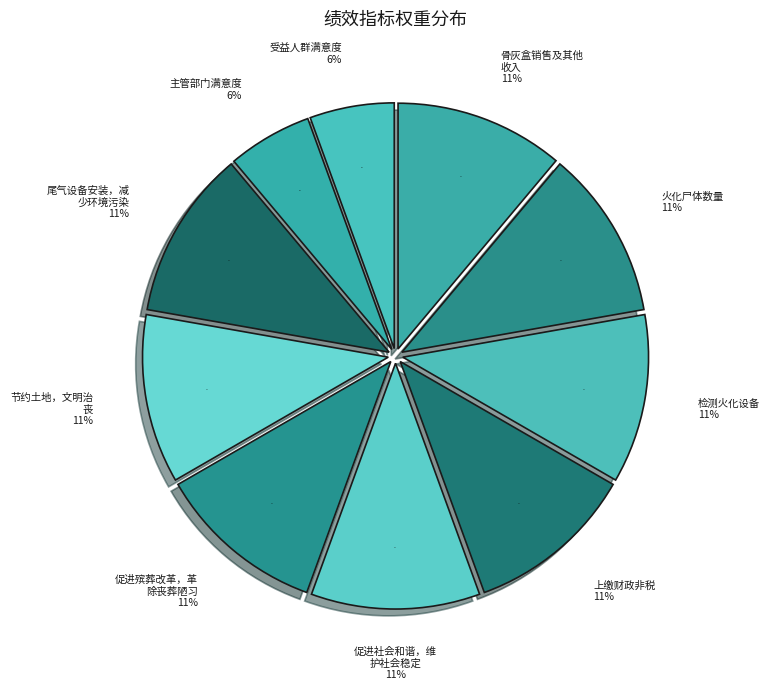

To the nearest percent, what is the average slice percentage?

10%